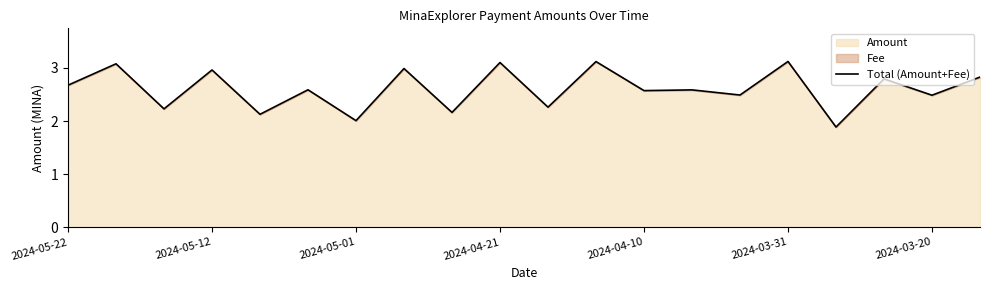

What is the value of the 3rd point from the left?

2.2